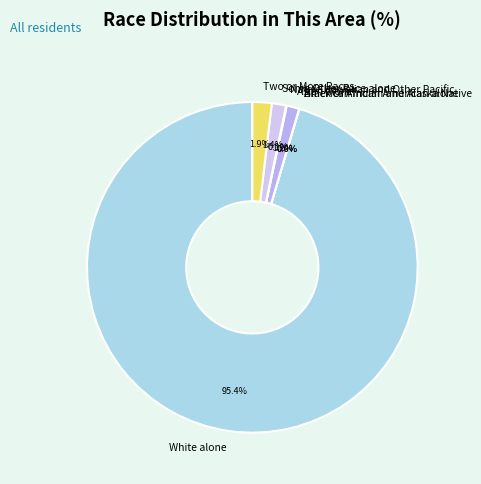

What percentage is the White alone slice, to the nearest percent?

95%